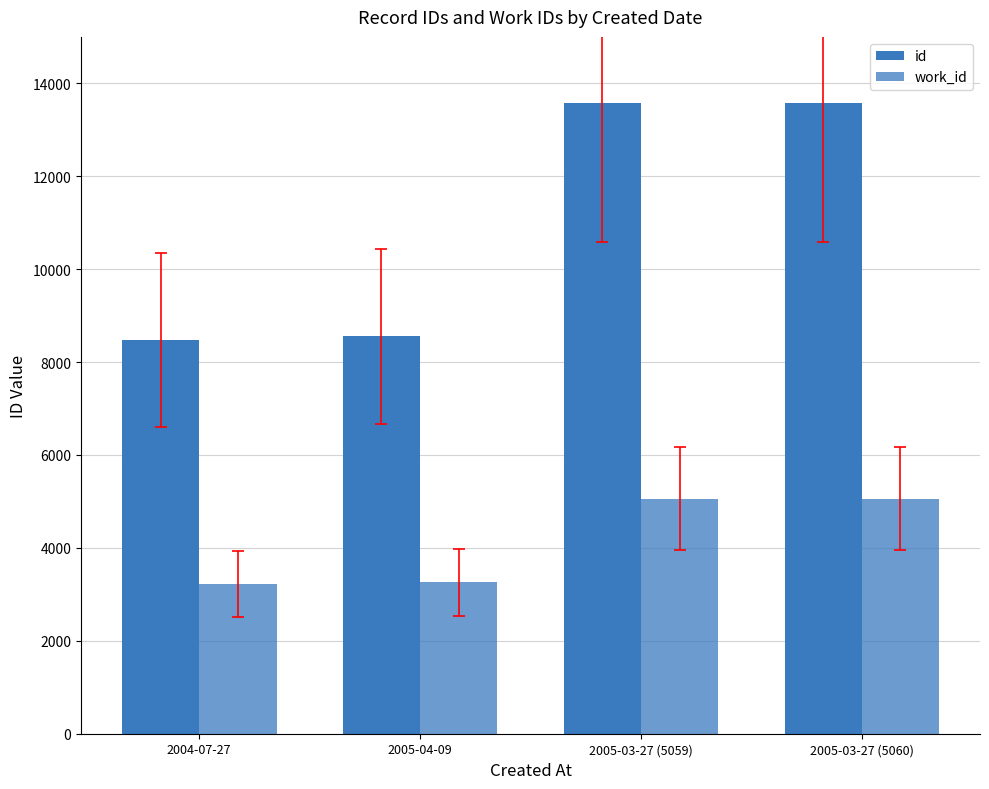

What position from the right is 2005-03-27 (5060)?

1